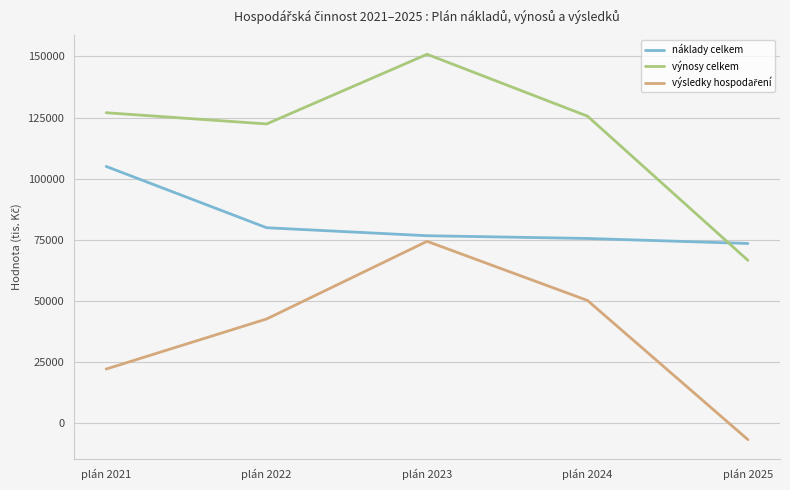

Which series has the largest total across all categories?

výnosy celkem